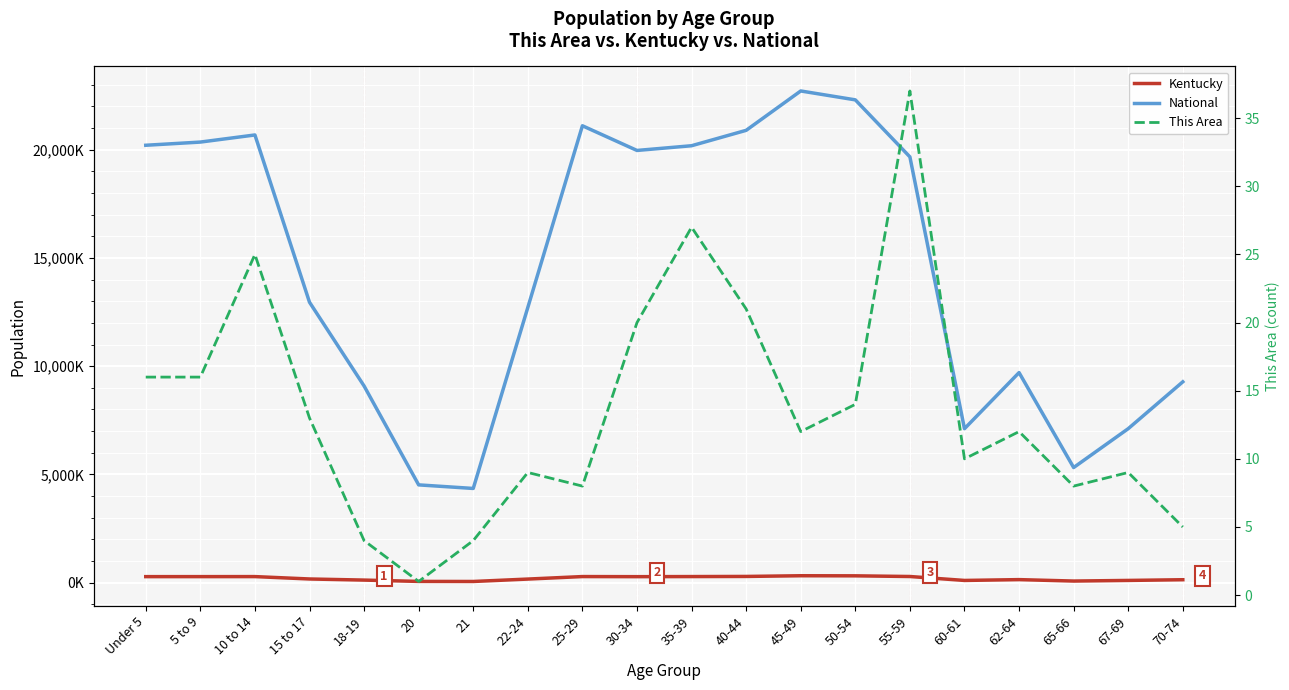

How many interior local valleys does the This Area series have?

5